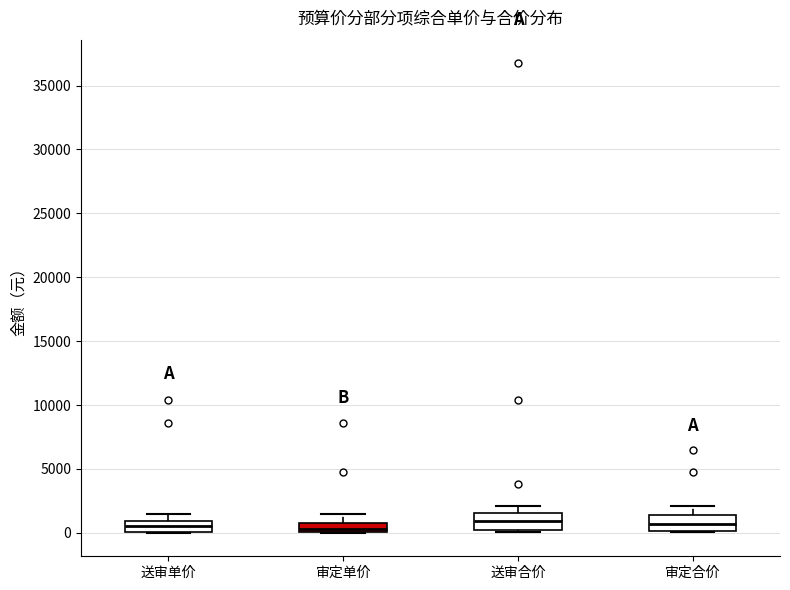

Reading left to right, read every box against the y-axis: the position of its median line, the range the box covers, and the ends of its whiskers. The values are not printed on the chart, so give them approximately, as read against the axis.

送审单价: median 500, box 0 to 1000, whiskers 0 to 1500
审定单价: median 500, box 0 to 1000, whiskers 0 to 1500
送审合价: median 1000, box 0 to 1500, whiskers 0 (just below the box's lower edge) to 2000
审定合价: median 500, box 0 to 1500, whiskers 0 to 2000